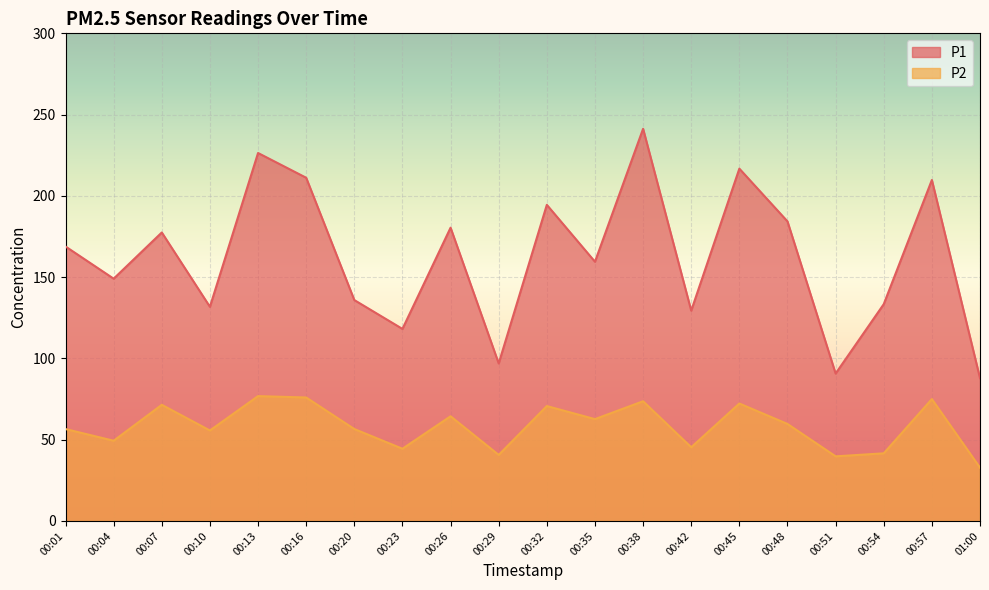

True or false: P2 and P1 cross at least once.

False